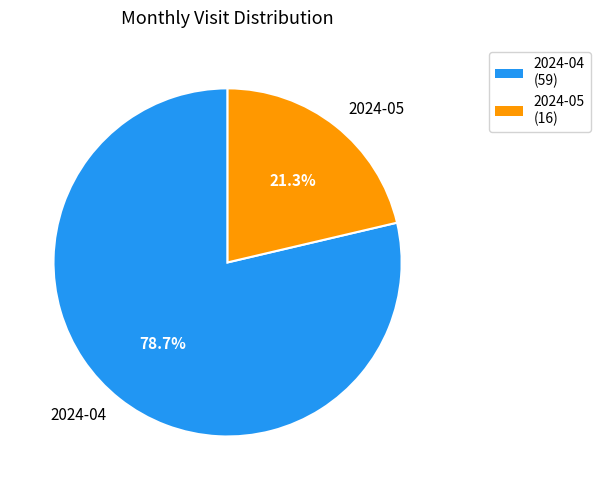

Which has a higher value, 2024-04 or 2024-05?

2024-04